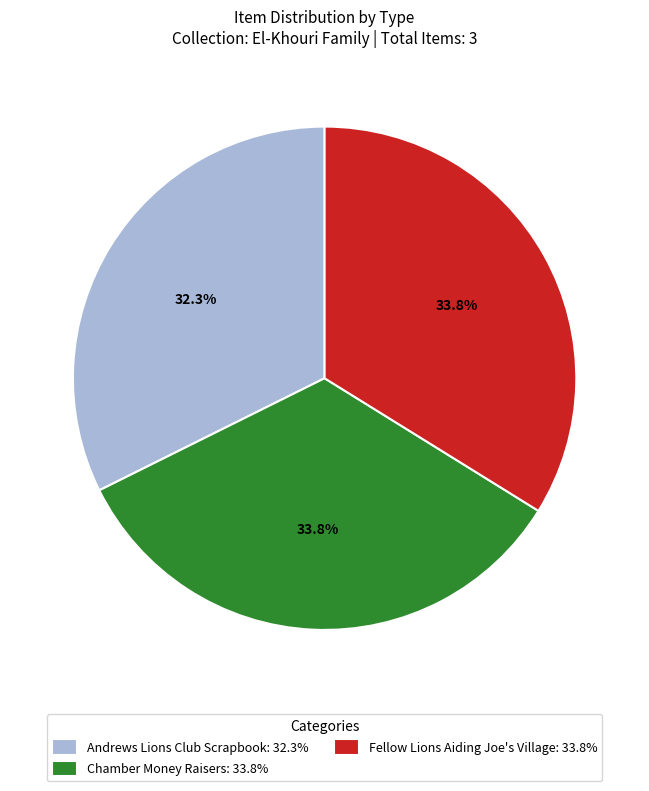

Between Chamber Money Raisers and Andrews Lions Club Scrapbook, which is larger?

Chamber Money Raisers